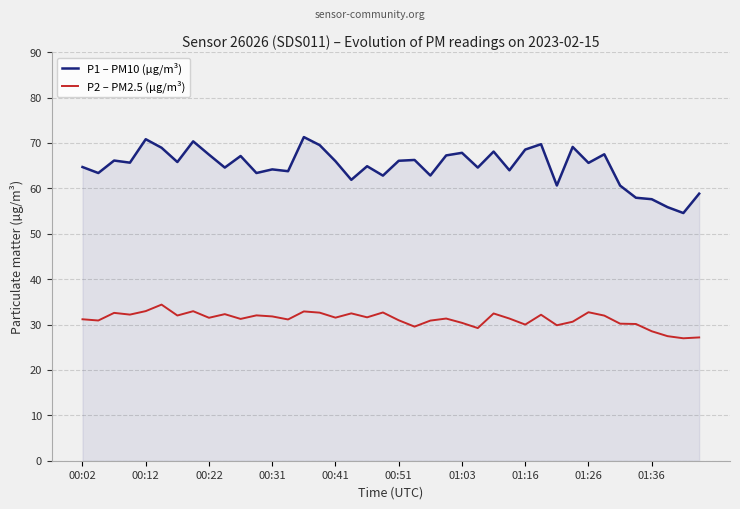

True or false: P1 – PM10 (µg/m³) and P2 – PM2.5 (µg/m³) cross at least once.

False